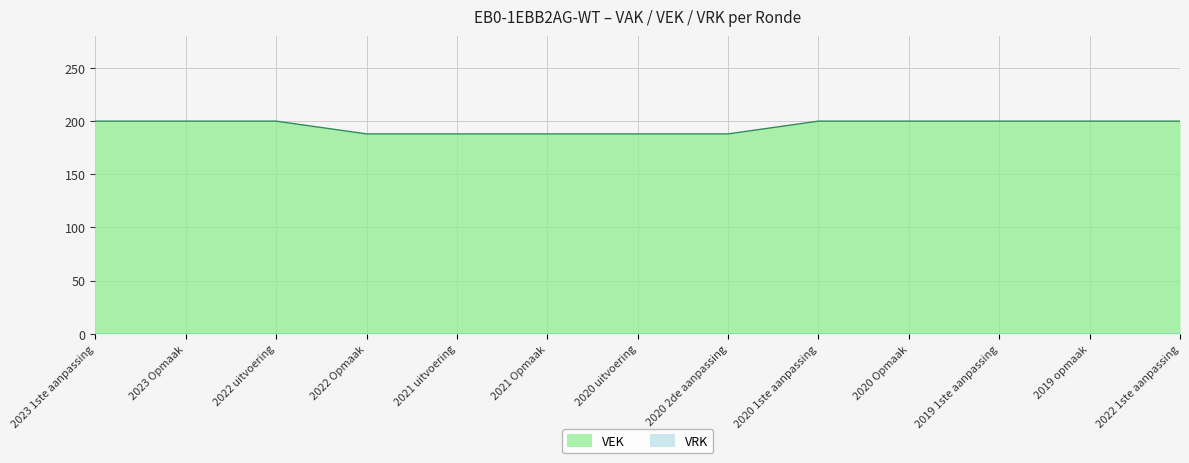

What is the greatest value displayed?

200